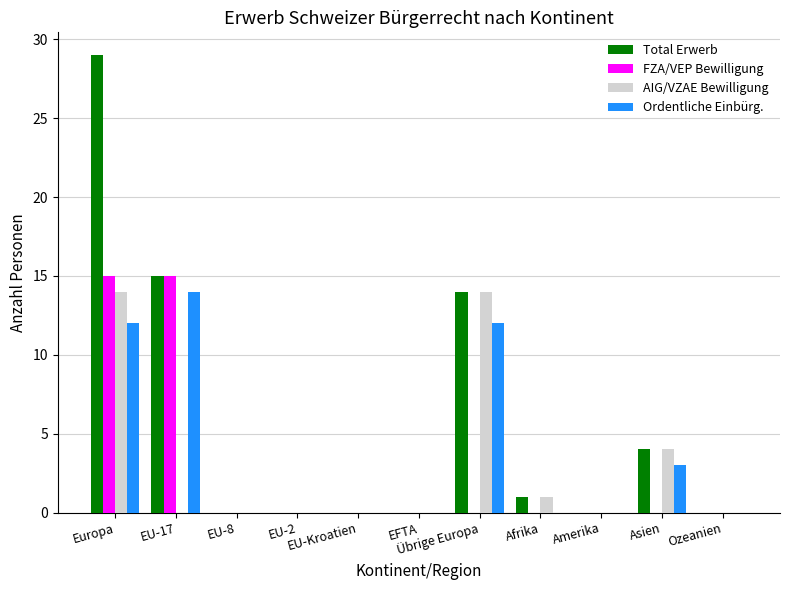

Reading left to right, transcribe all the data shown in this chart.

Total Erwerb: 29	15	0	0	0	0	14	1	0	4	0
FZA/VEP Bewilligung: 15	15	0	0	0	0	0	0	0	0	0
AIG/VZAE Bewilligung: 14	0	0	0	0	0	14	1	0	4	0
Ordentliche Einbürg.: 12	14	0	0	0	0	12	0	0	3	0